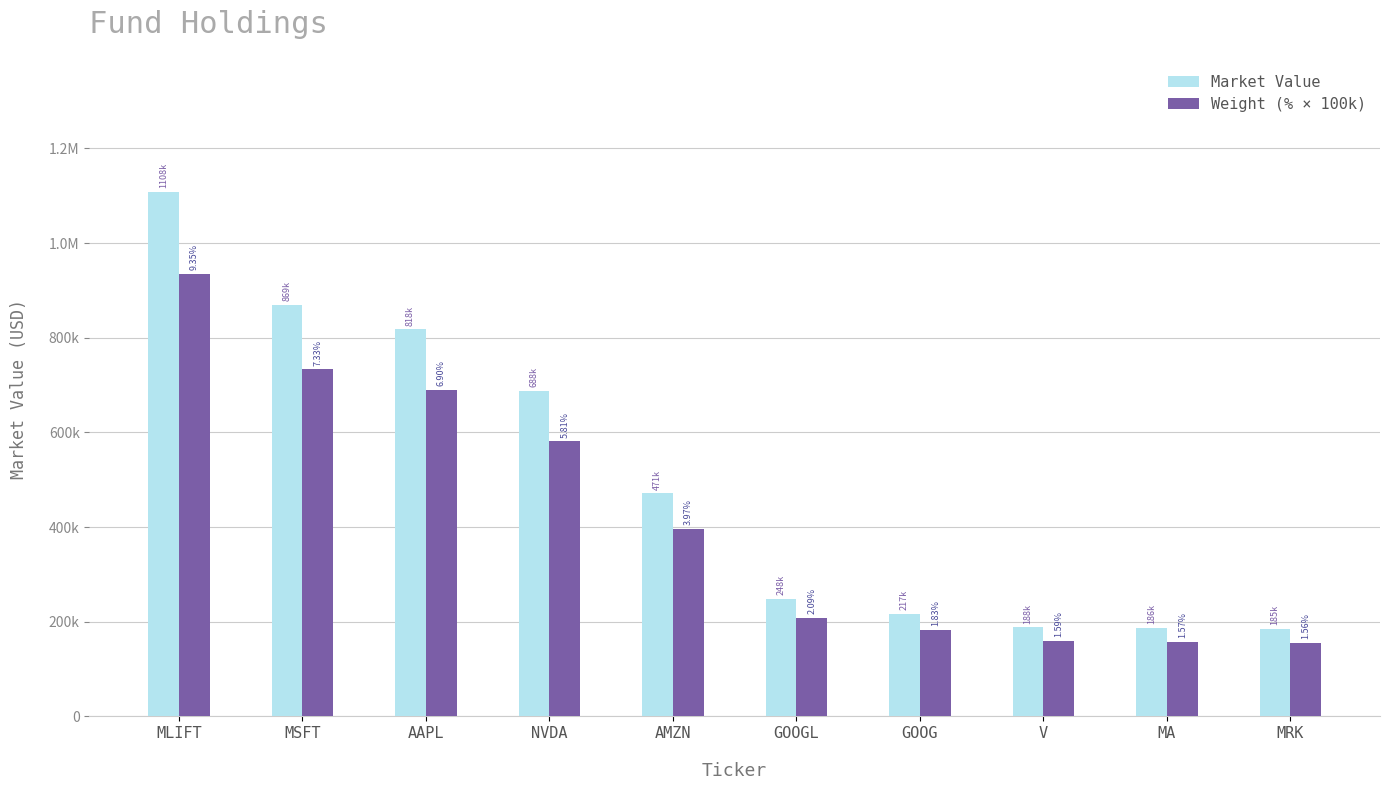

What is the minimum value shown in the chart?

156000.0